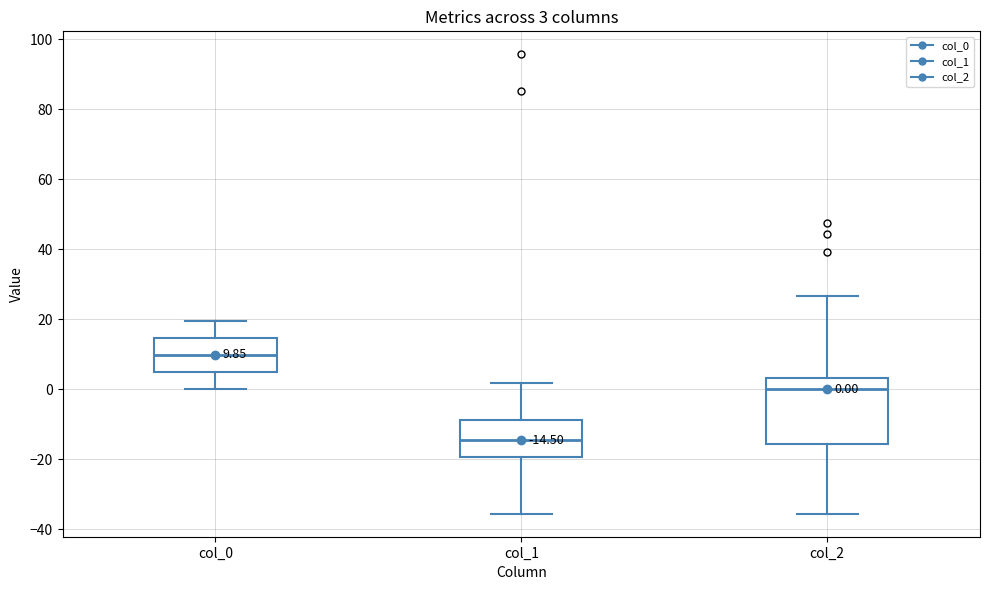

Comparing the boxes themselves (not the whiskers), which one is the tallest?

col_2